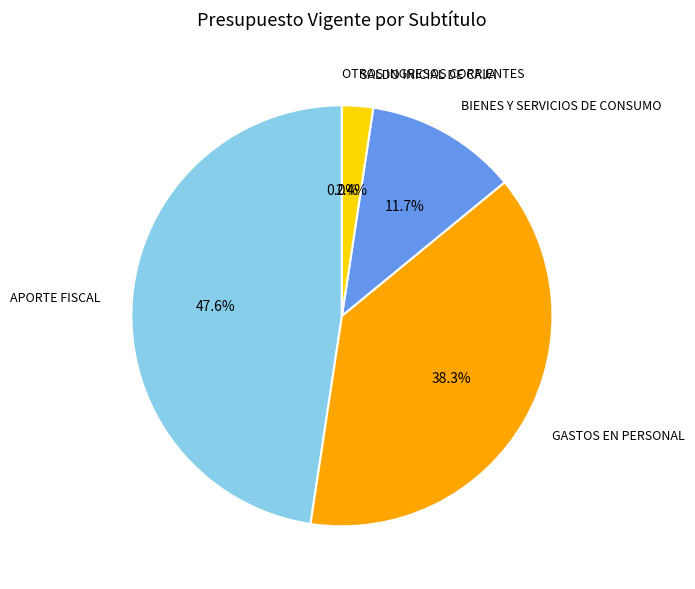

Is there any slice that represents more than half of the pie?

No